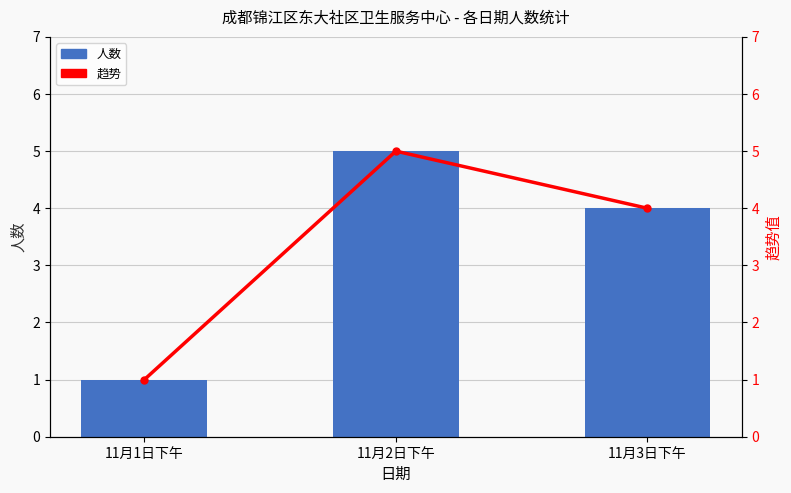

Which series has the largest range (max minus min)?

人数